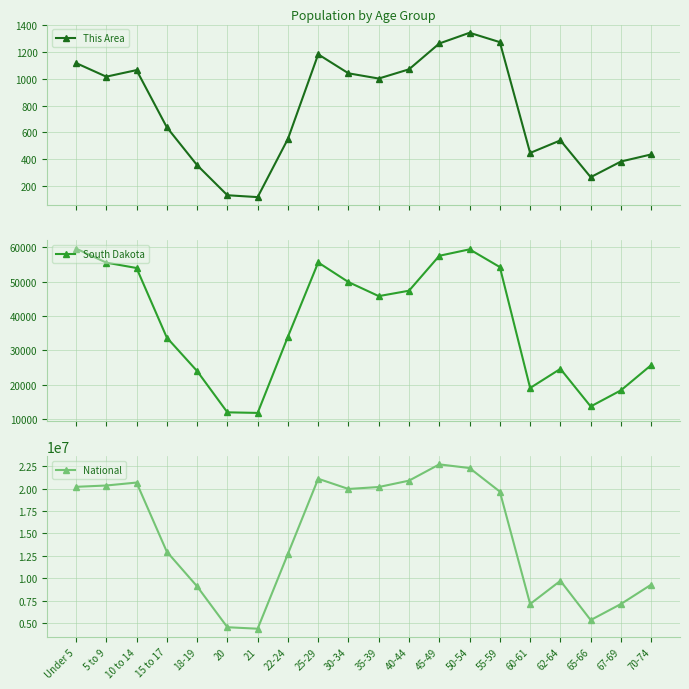

In This Area, how many points are higher than both neighbors (excluding endpoints)?

4